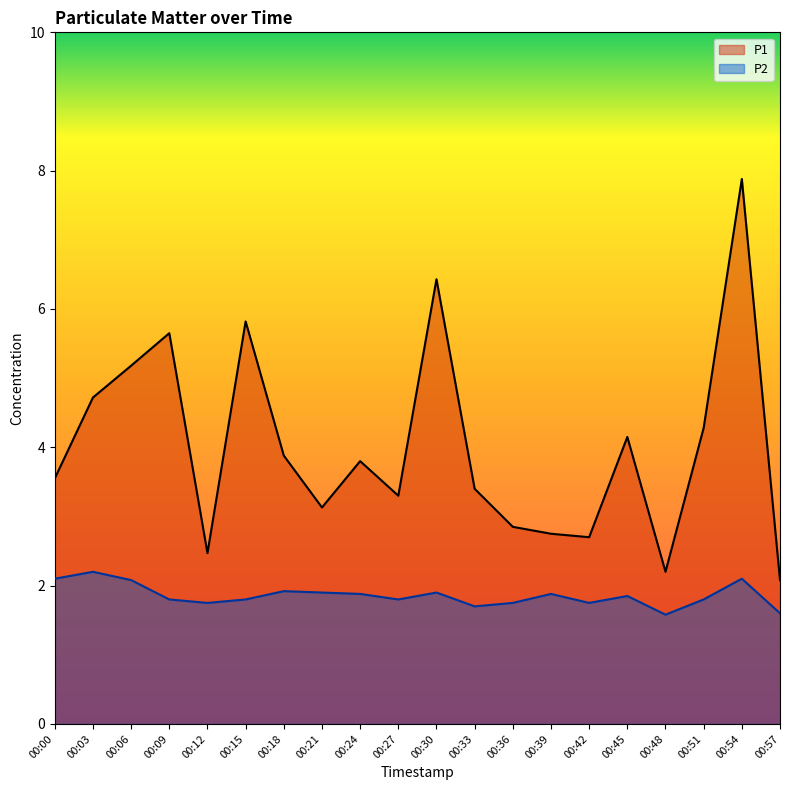

What is the average value of the P2 series?

1.9